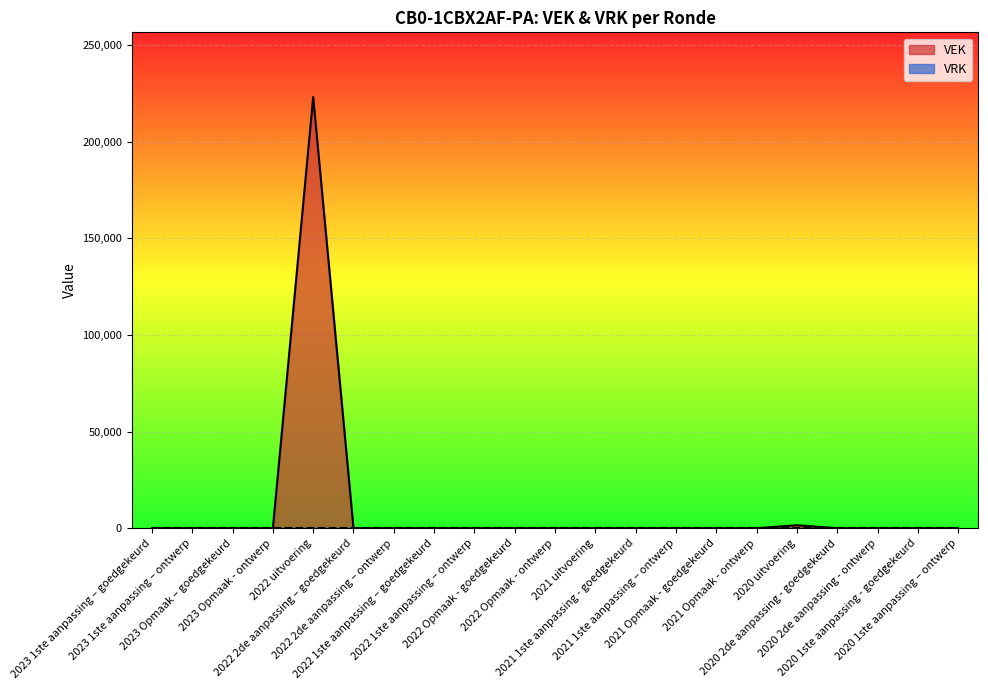

List the labels in order of value, largest first.

2022 uitvoering, 2020 uitvoering, 2023 1ste aanpassing – goedgekeurd, 2023 1ste aanpassing – ontwerp, 2023 Opmaak – goedgekeurd, 2023 Opmaak - ontwerp, 2022 2de aanpassing – goedgekeurd, 2022 2de aanpassing – ontwerp, 2022 1ste aanpassing – goedgekeurd, 2022 1ste aanpassing – ontwerp, 2022 Opmaak - goedgekeurd, 2022 Opmaak - ontwerp, 2021 uitvoering, 2021 1ste aanpassing - goedgekeurd, 2021 1ste aanpassing – ontwerp, 2021 Opmaak - goedgekeurd, 2021 Opmaak - ontwerp, 2020 2de aanpassing - goedgekeurd, 2020 2de aanpassing - ontwerp, 2020 1ste aanpassing - goedgekeurd, 2020 1ste aanpassing – ontwerp